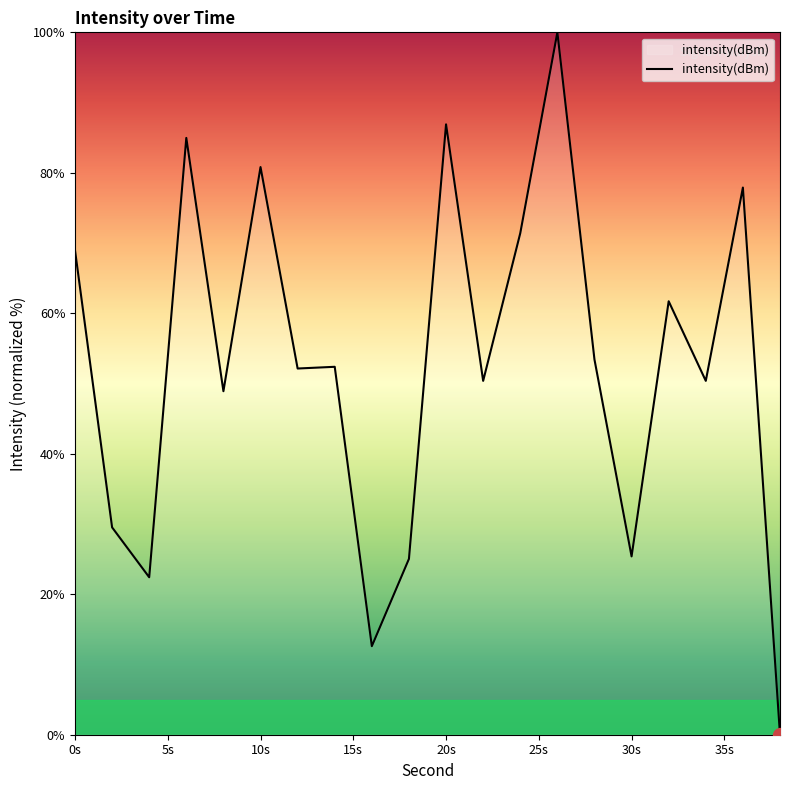

What is the maximum value shown in the chart?

100.0